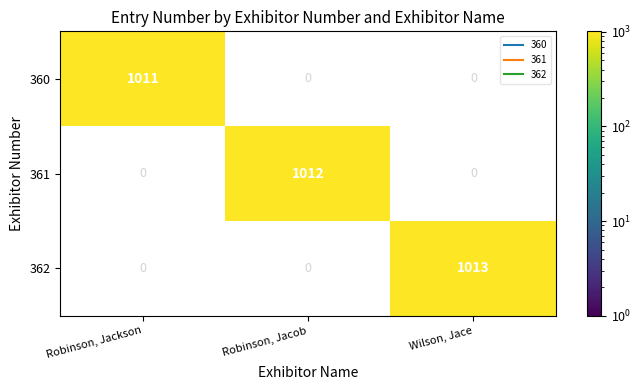

Rank the series at Robinson, Jackson from highest to lowest value.

360, 361, 362